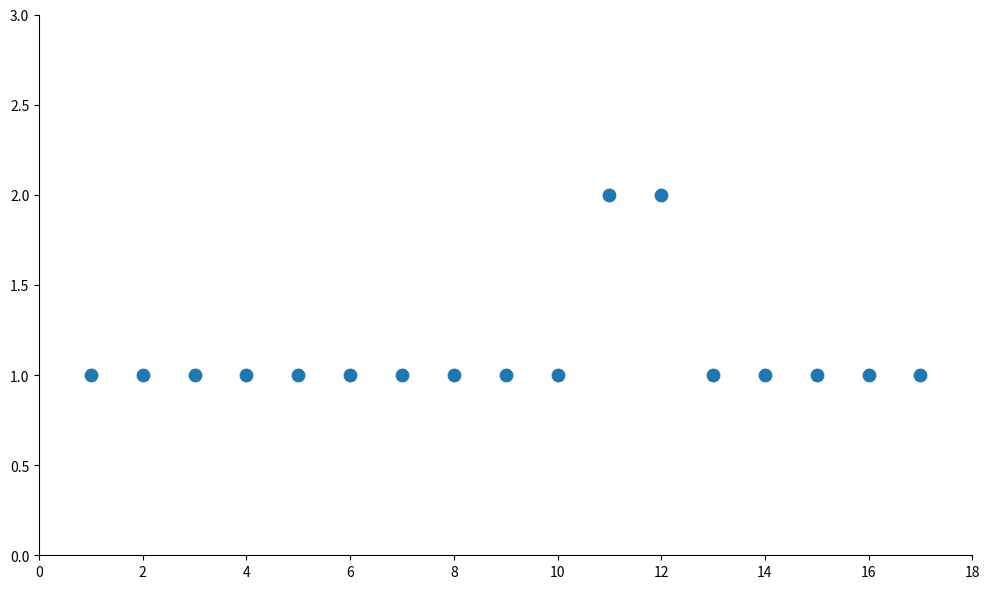

What is the range of X values (max minus min)?

16